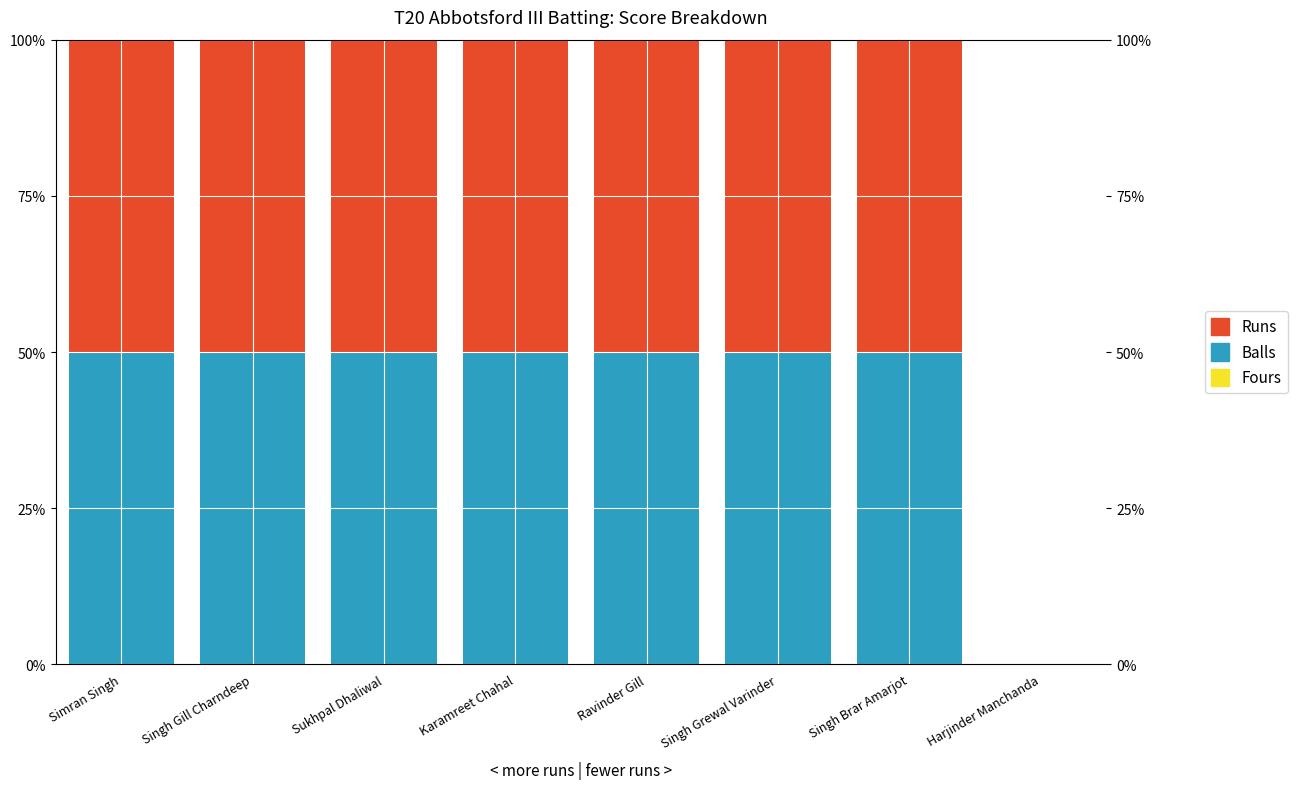

Read the Balls value at Karamreet Chahal, to the nearest 10.

50